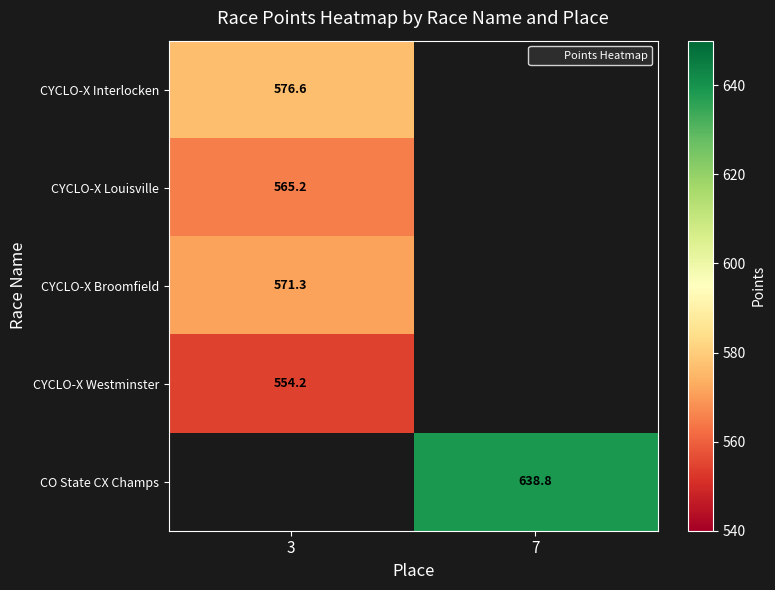

What is the lowest value of the CYCLO-X Westminster series?

554.2